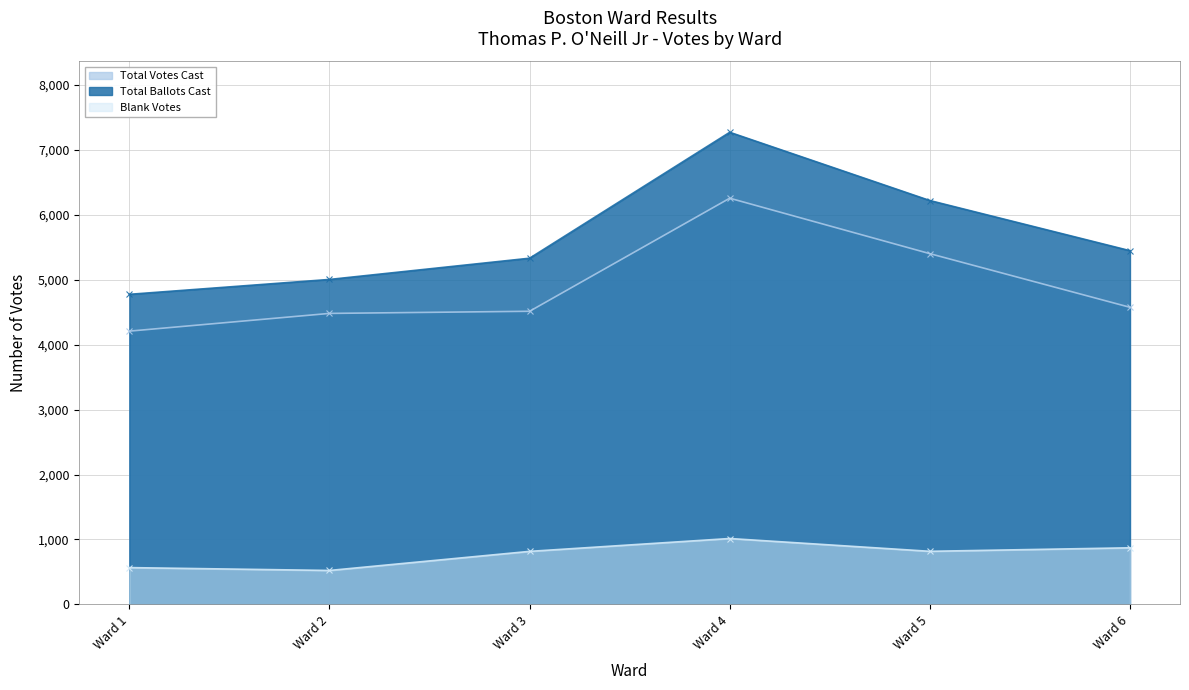

True or false: Total Votes Cast has more than 0 points higher than both neighbors.

True